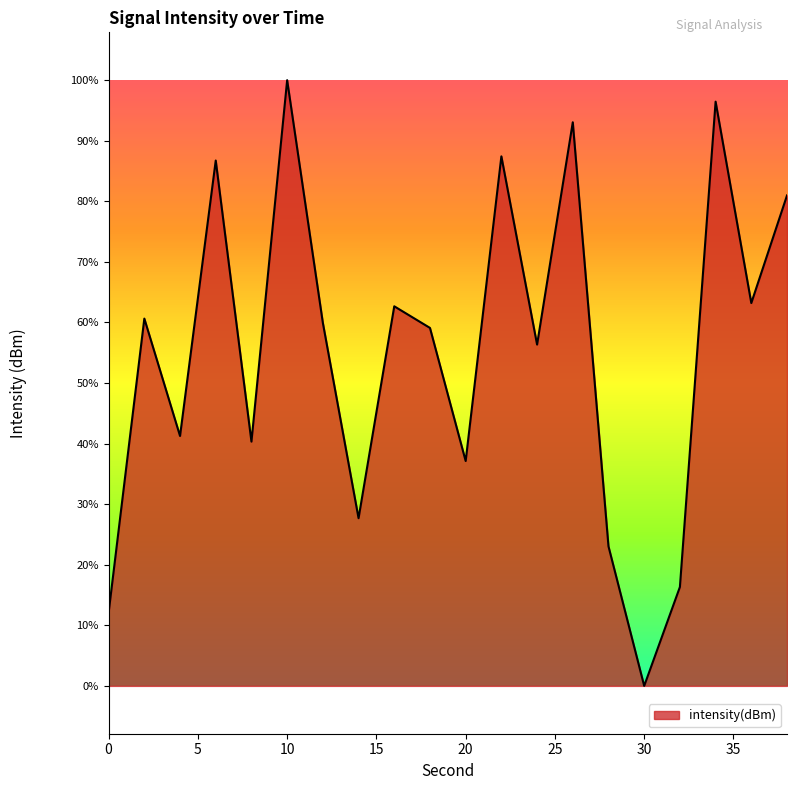

At which category does the data reach its first local valley?

4